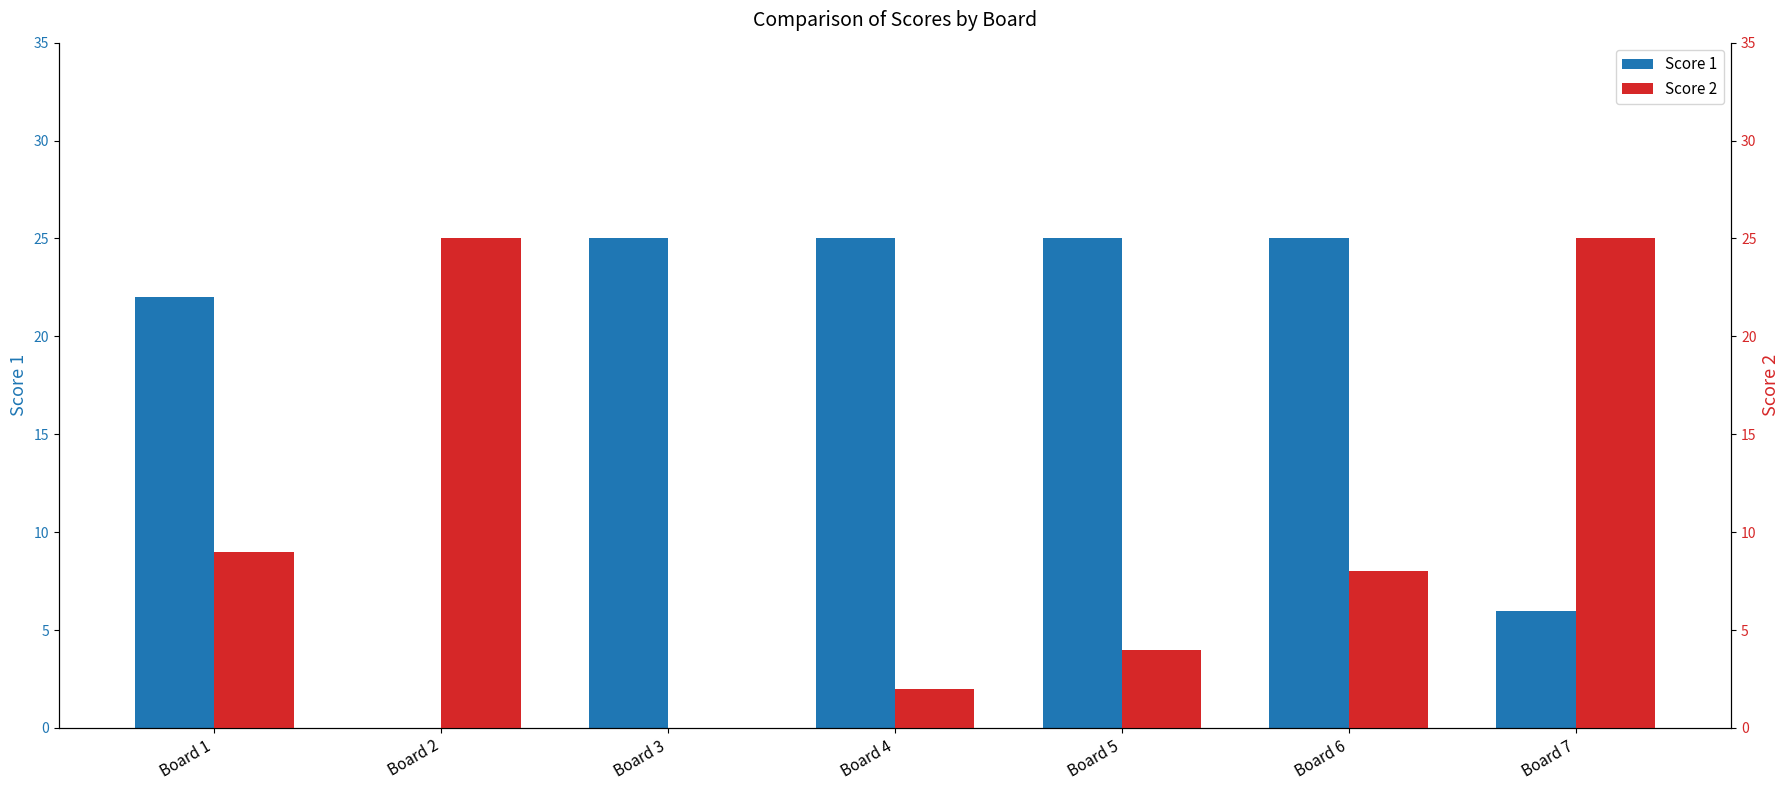

Which series has the largest total across all categories?

Score 1